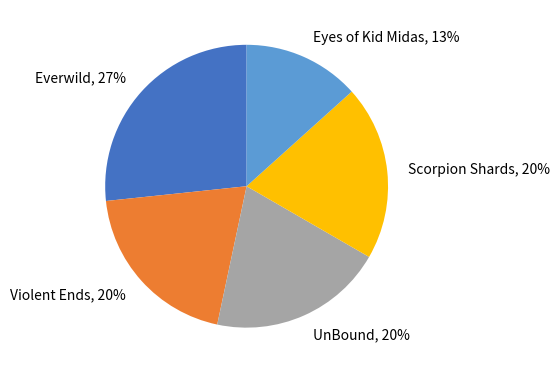

To the nearest percent, what is the difference between the Violent Ends and Eyes of Kid Midas slice percentages?

7%